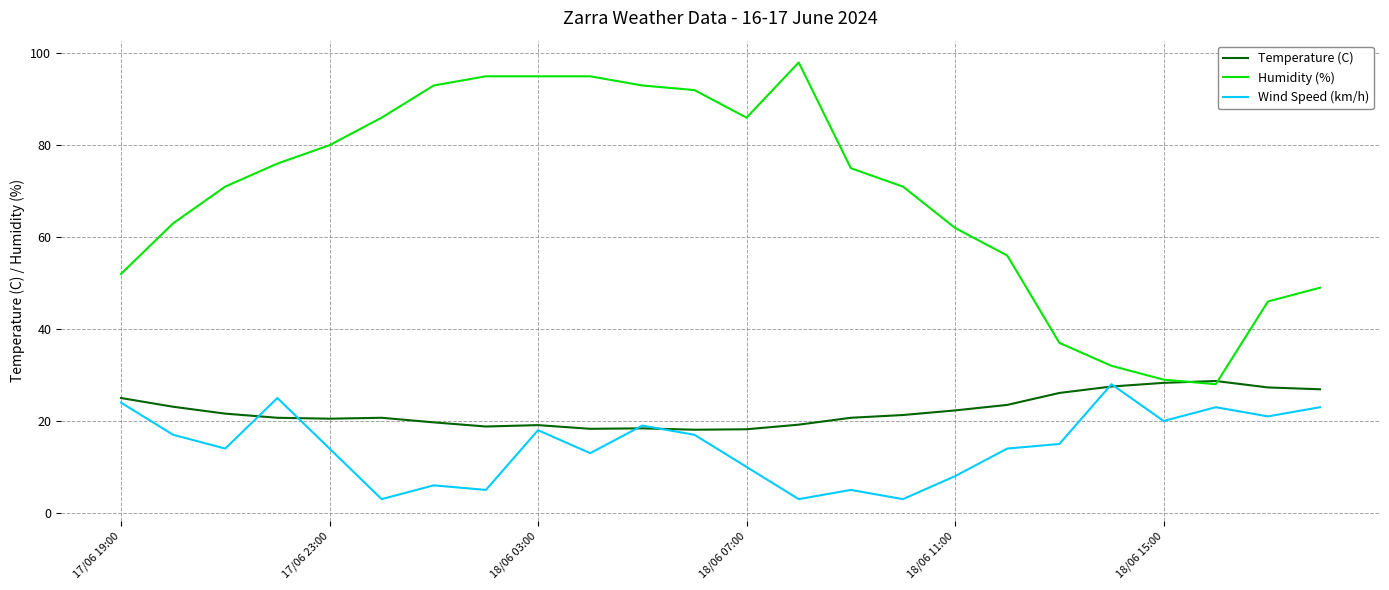

What is the minimum value for Humidity (%)?

28.0